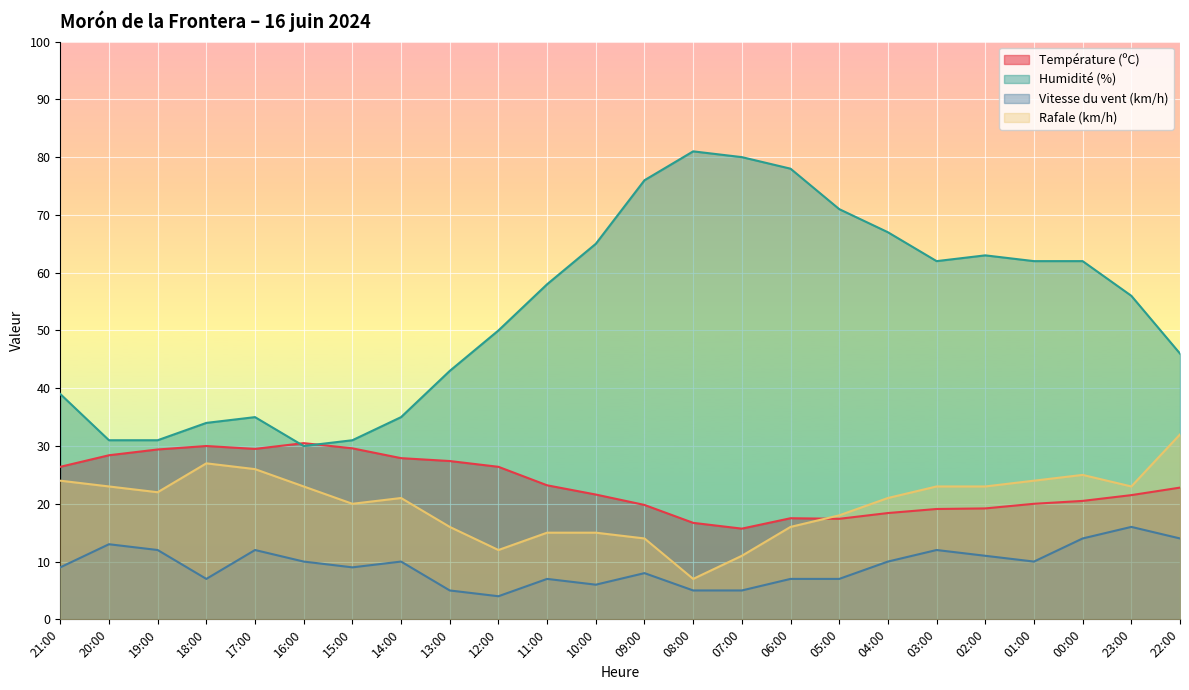

At 05:00, list the series in order from smallest to largest.

Vitesse du vent (km/h), Température (ºC), Rafale (km/h), Humidité (%)